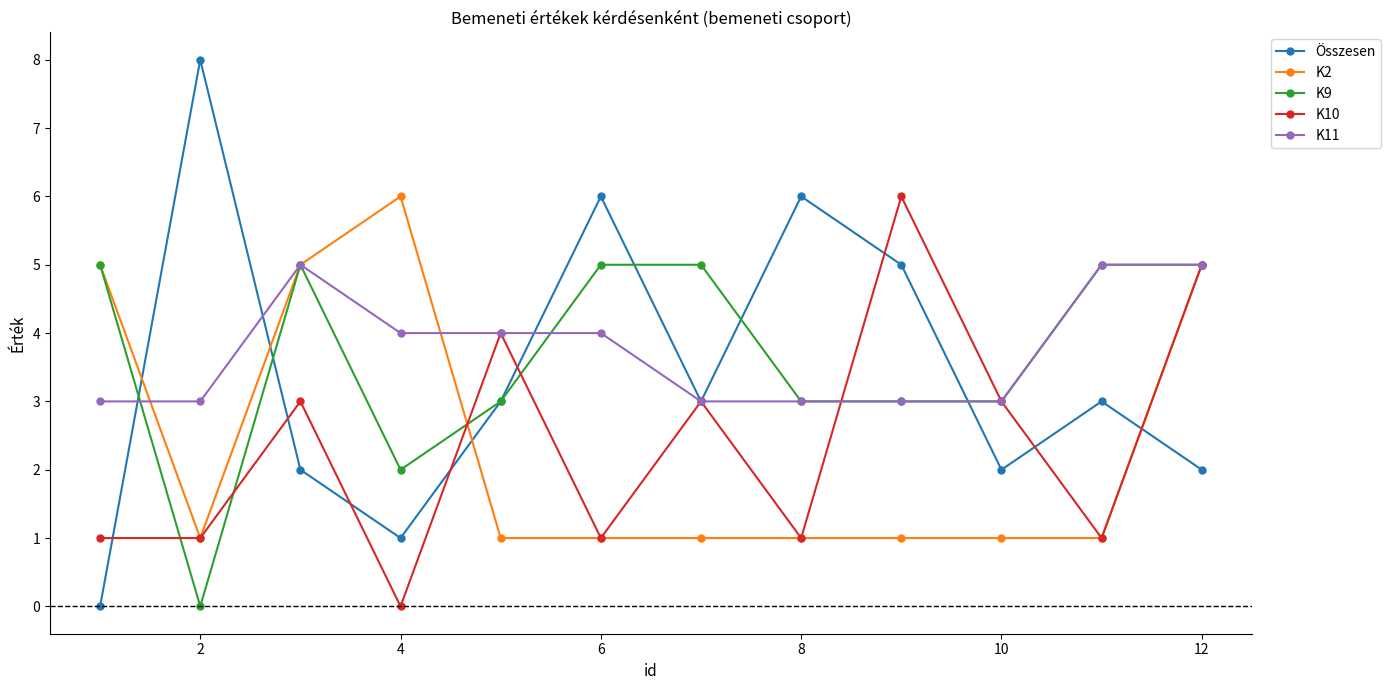

Which series has the largest range (max minus min)?

Összesen